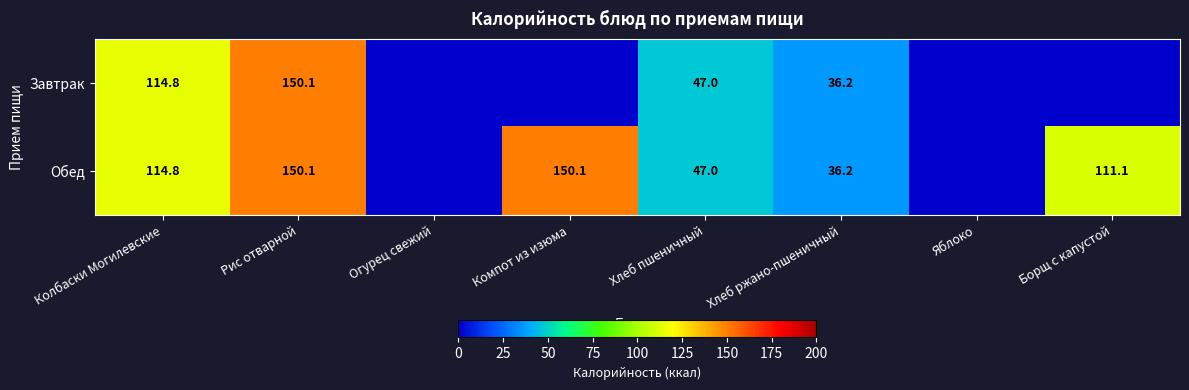

Which label corresponds to the largest value in the chart?

Рис отварной